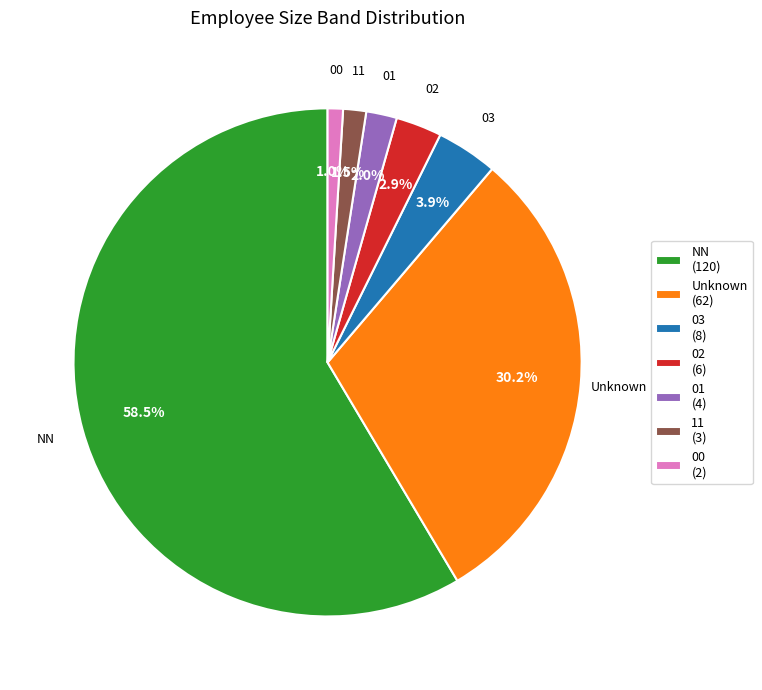

Does 00 (2) represent more than half of the total?

No